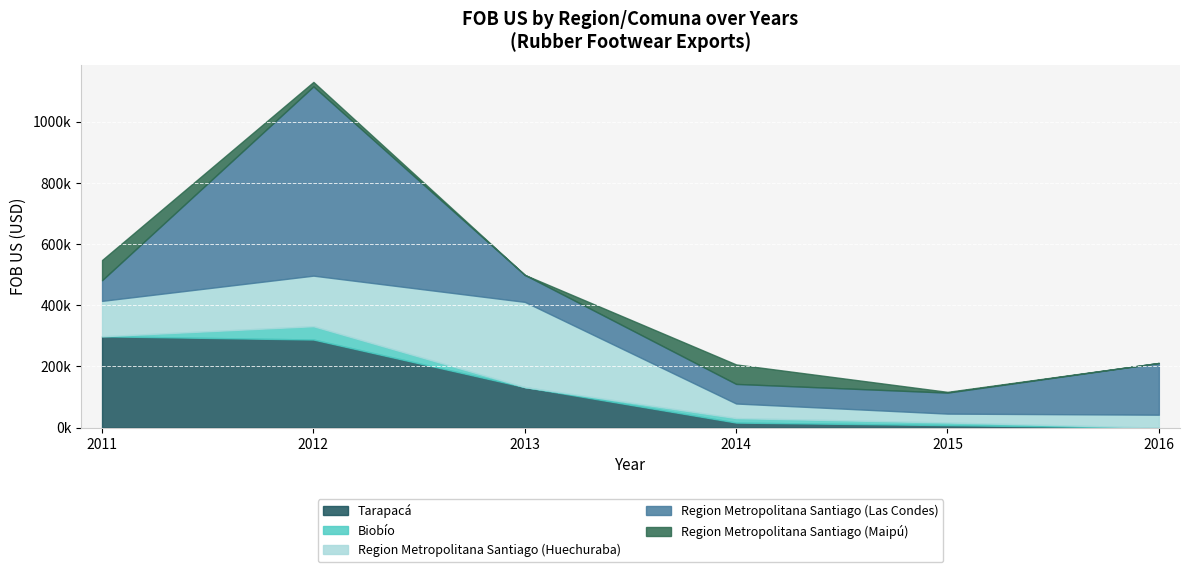

Which series changed the most between 2012 and 2014?

Region Metropolitana Santiago (Las Condes)